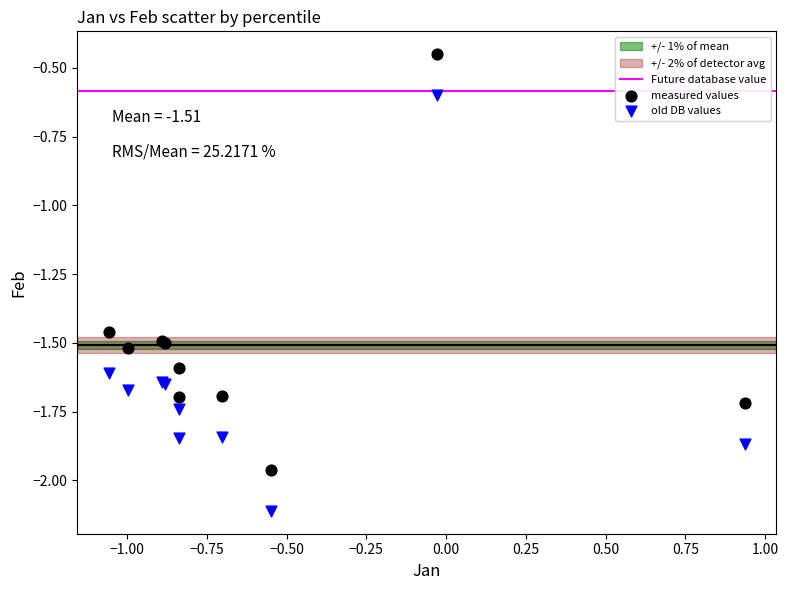

Which series reaches the minimum Y coordinate?

old DB values